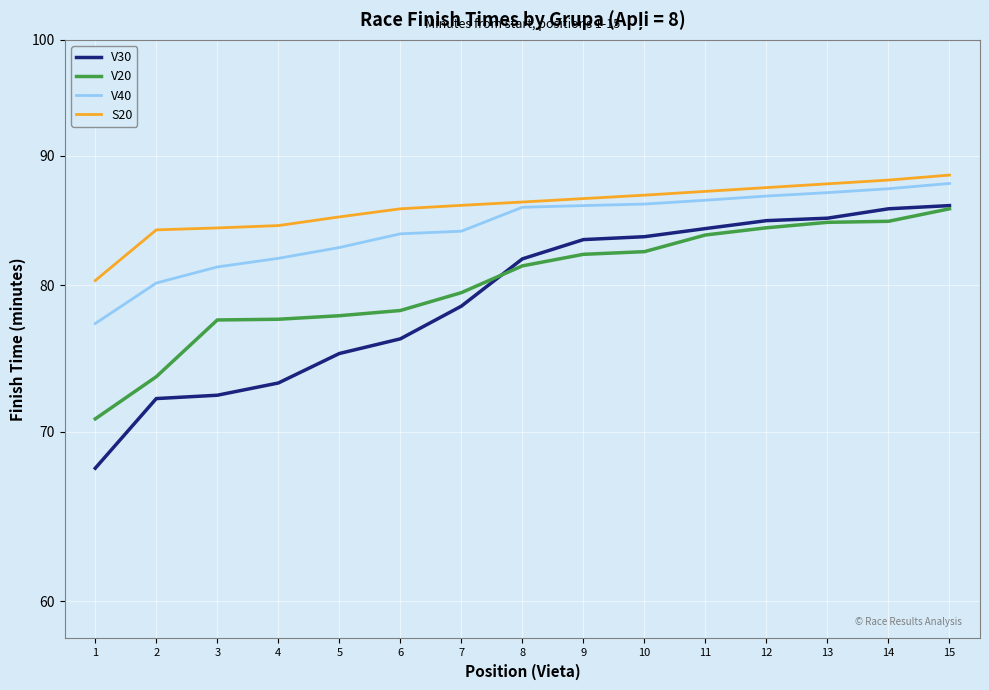

Where does the V30 series first go above 81?

8